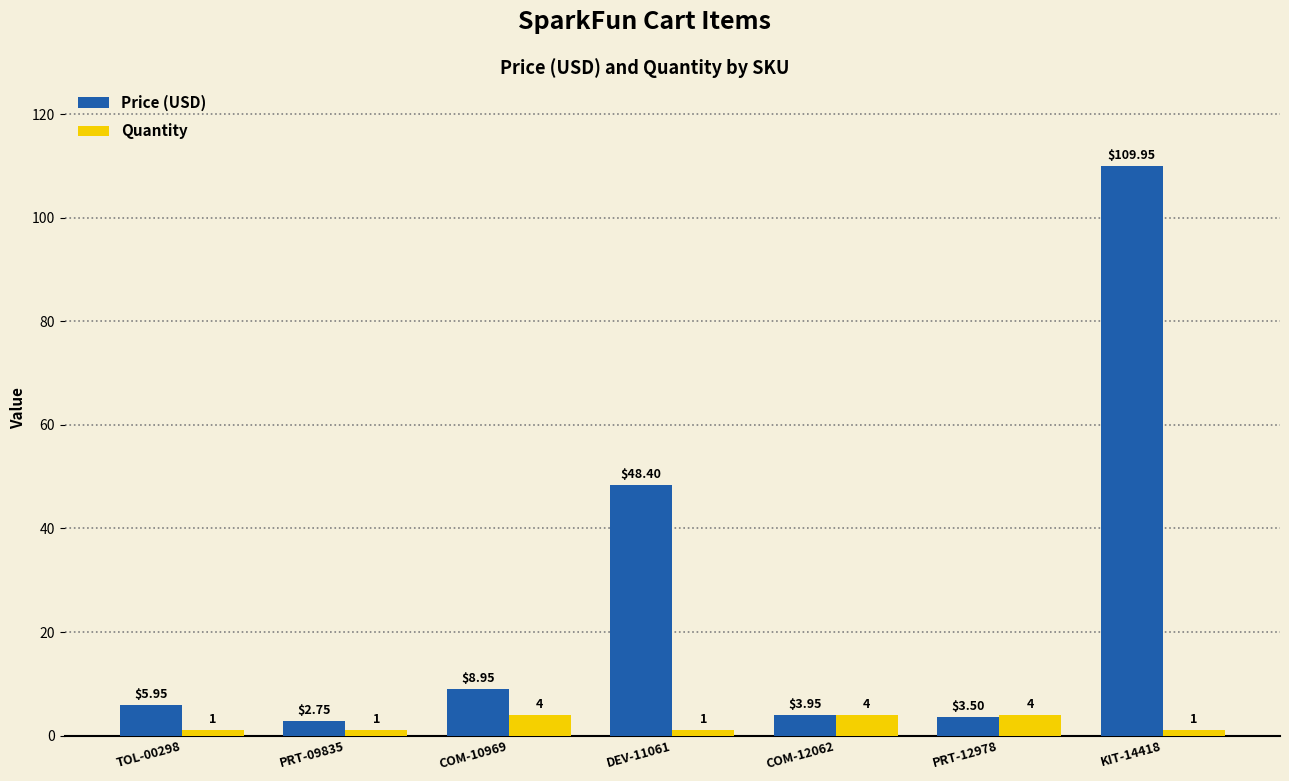

Where is Price (USD) nearest to the value 56?

DEV-11061